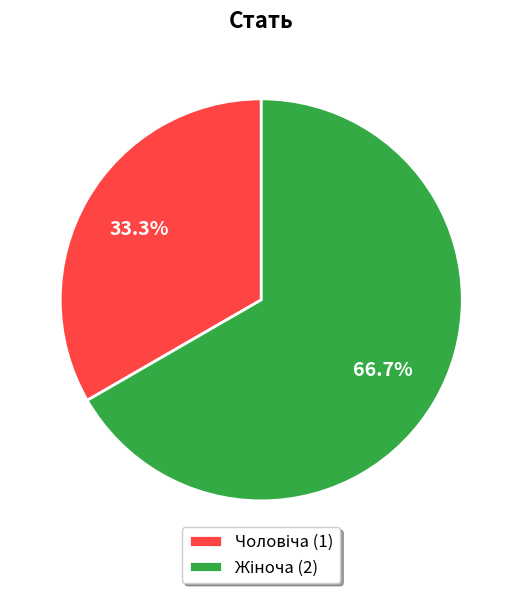

How many segments does this pie chart have?

2